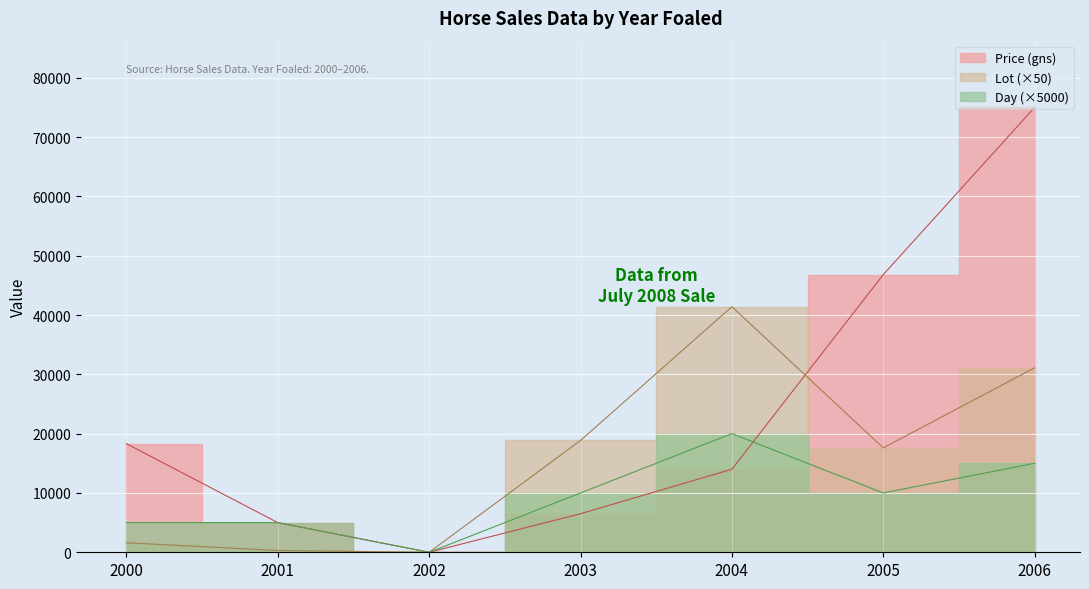

Reading right to left, list all the values displayed in this chart.

Price (gns): 75000	46800	14000	6500	0	5000	18300
Lot: 31100	17600	41400	18850	0	300	1600
Day: 15000	10000	20000	10000	0	5000	5000